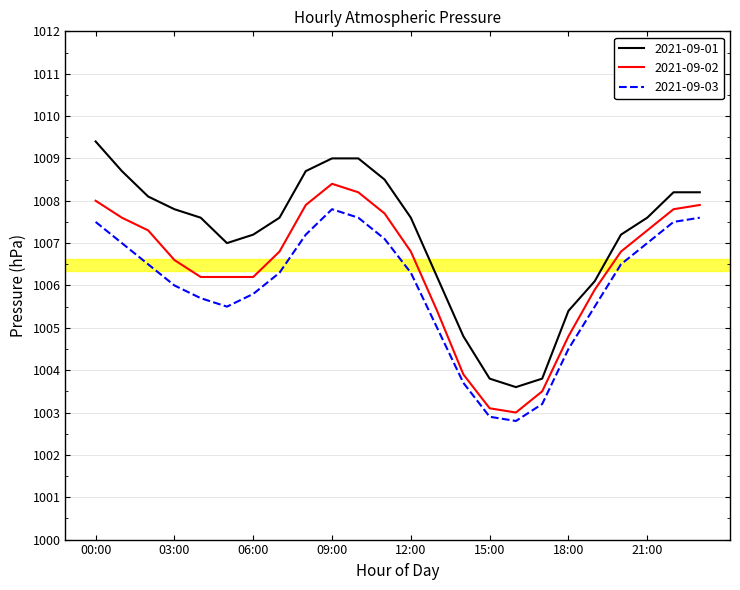

True or false: 2021-09-02 and 2021-09-03 intersect in this chart.

False